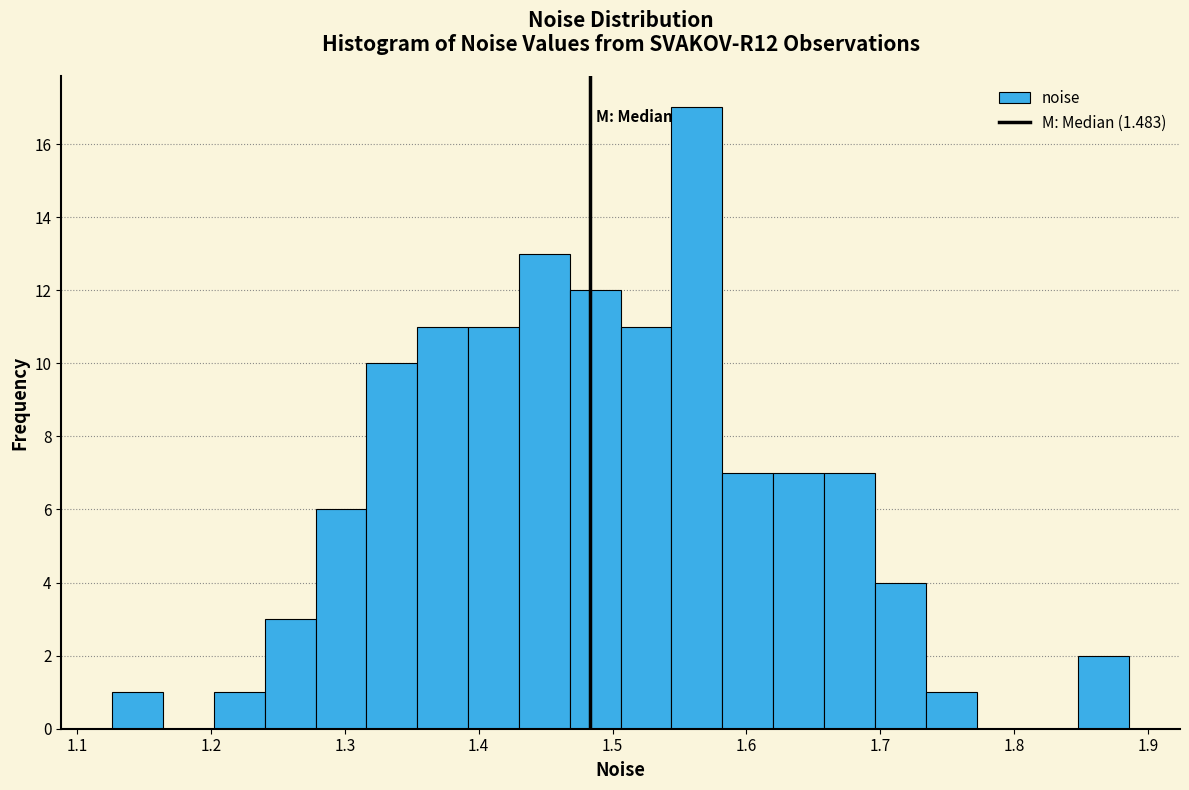

Read against the x-axis, roughly where is the centre of the tallest bar?

1.56